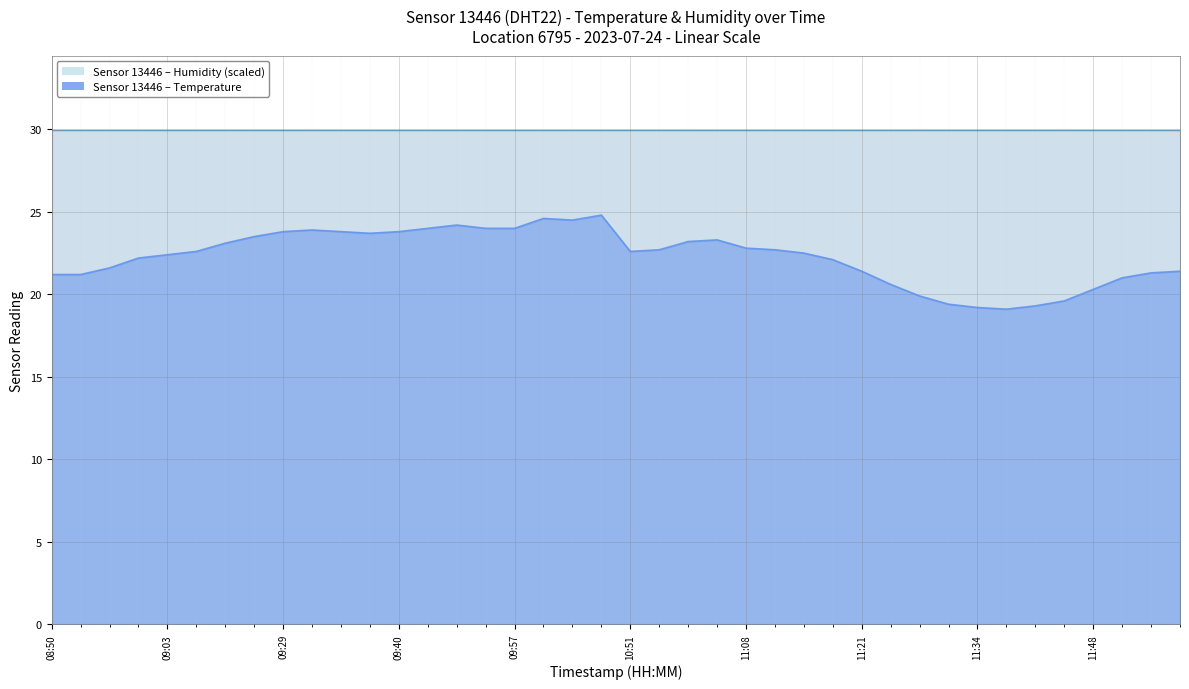

How many interior local valleys (lower than both neighbors) does the data have?

4